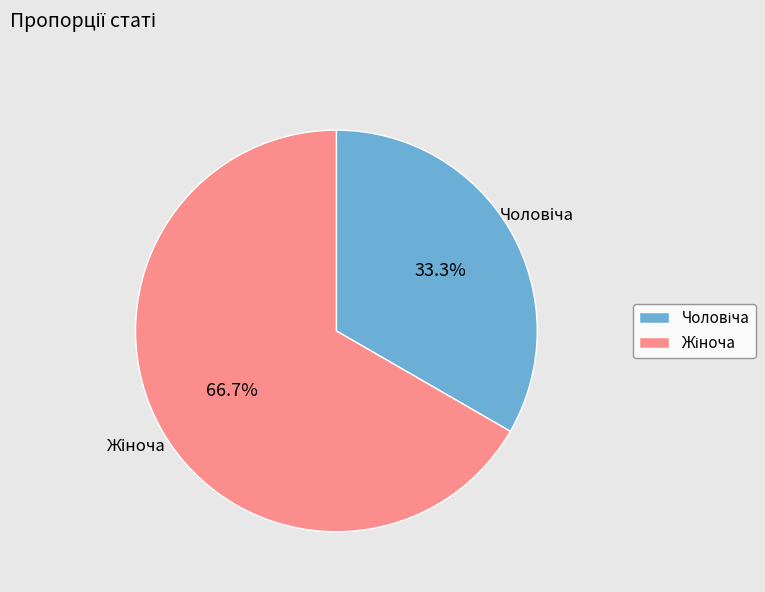

Is there any slice that represents more than half of the pie?

Yes